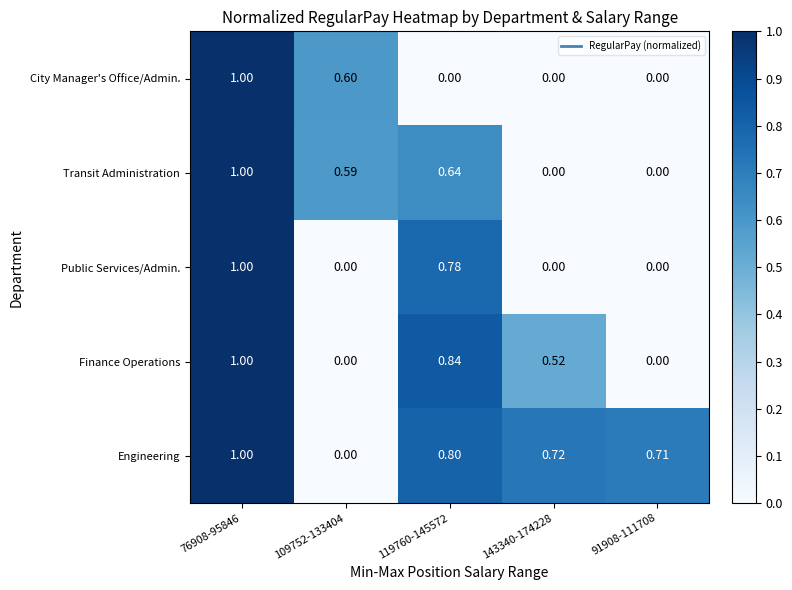

Which series changed the most between 119760-145572 and 143340-174228?

Public Services/Admin.